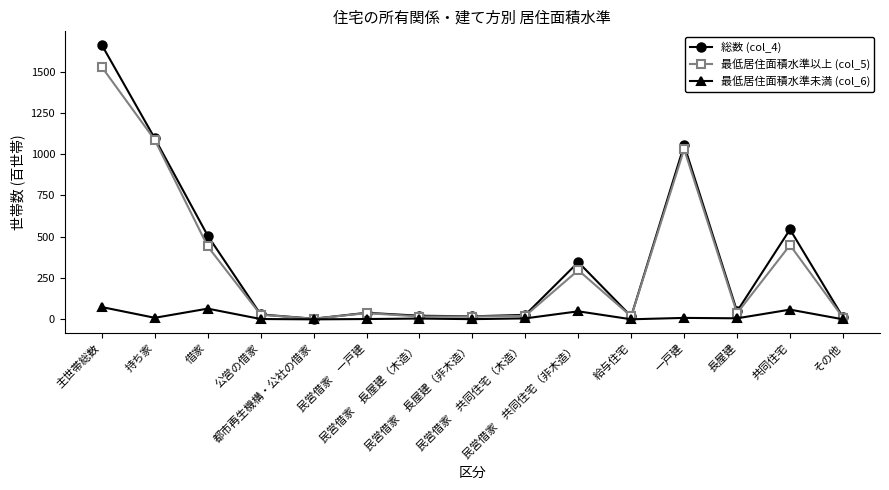

True or false: 最低居住面積水準未満 (col_6) has more than 2 points higher than both neighbors.

True